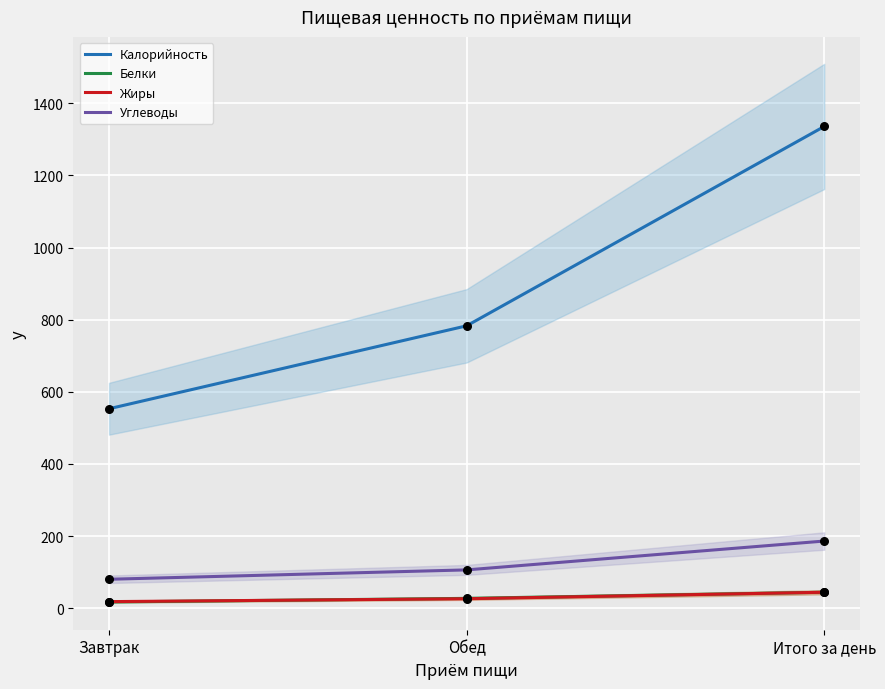

Which series has the largest Y range (max minus min)?

Калорийность